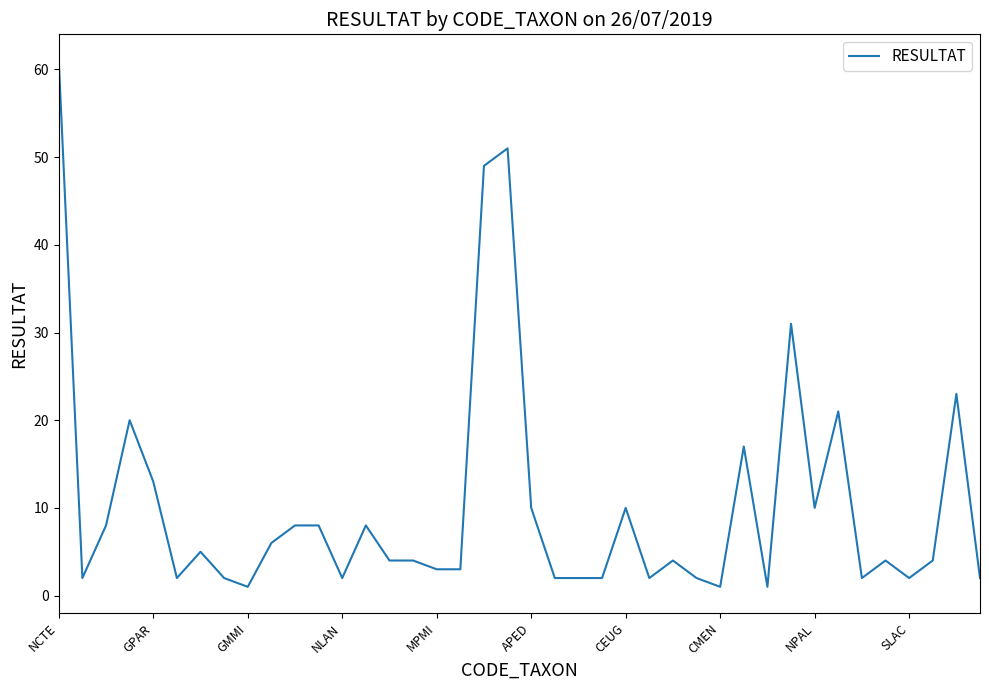

What is the difference between the maximum and minimum values?

60